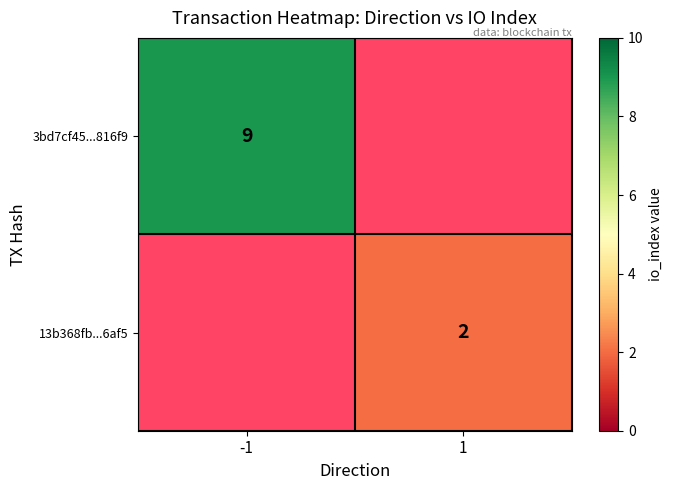

The 3bd7cf45...816f9 series shows 13 at -1. True or false?

False